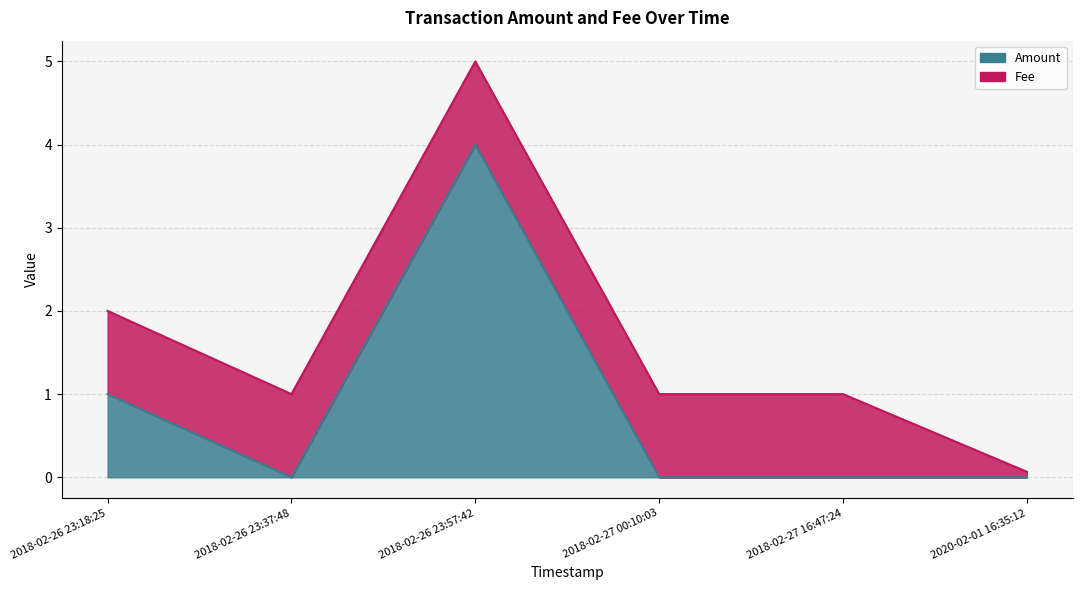

At which category does the data reach its first local peak?

2018-02-26 23:57:42